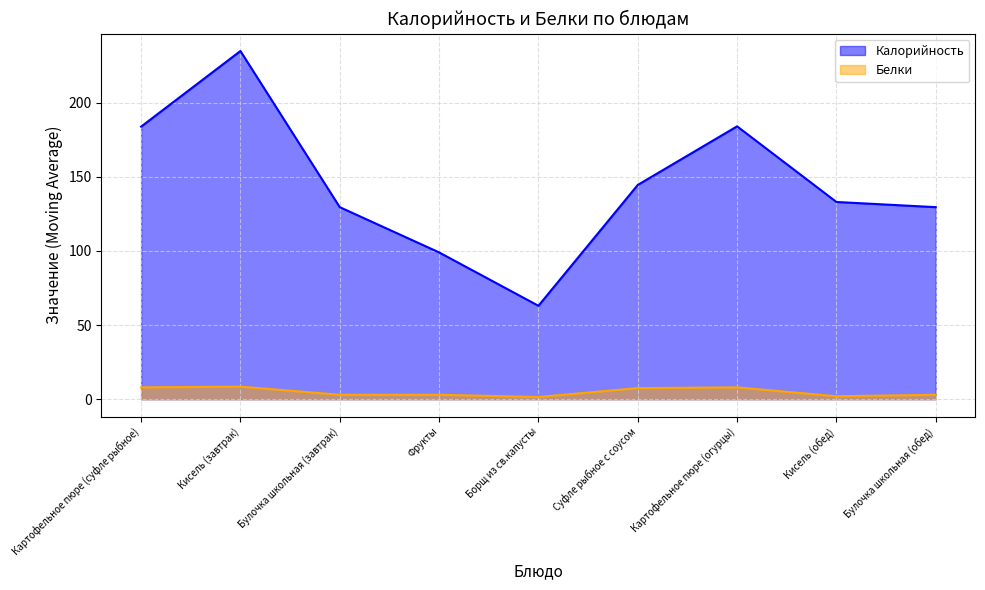

At which category is the sum across all series the highest?

Кисель (завтрак)